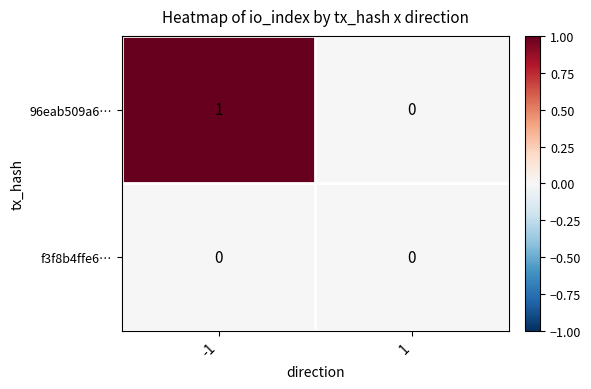

Rank the series by their maximum value, from highest to lowest.

96eab509a6…, f3f8b4ffe6…